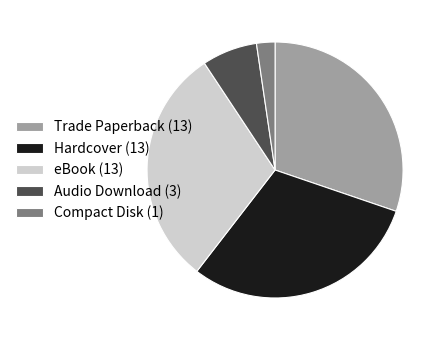

Is eBook the majority of the pie?

No